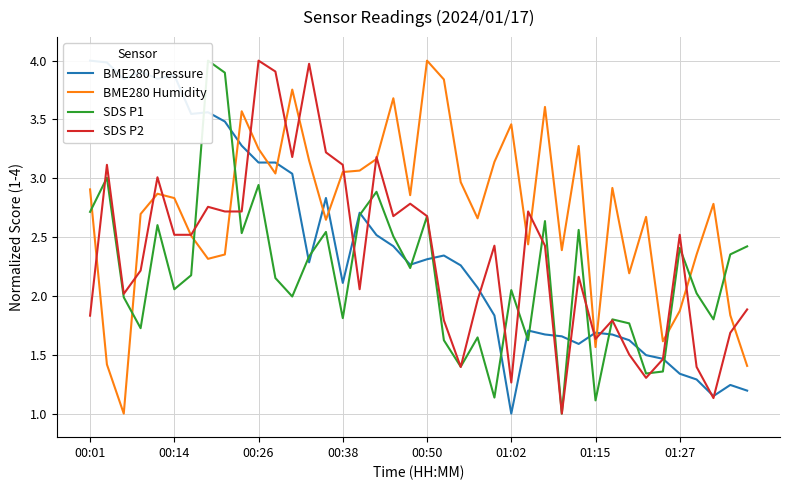

Count the number of categories in the chart.

40